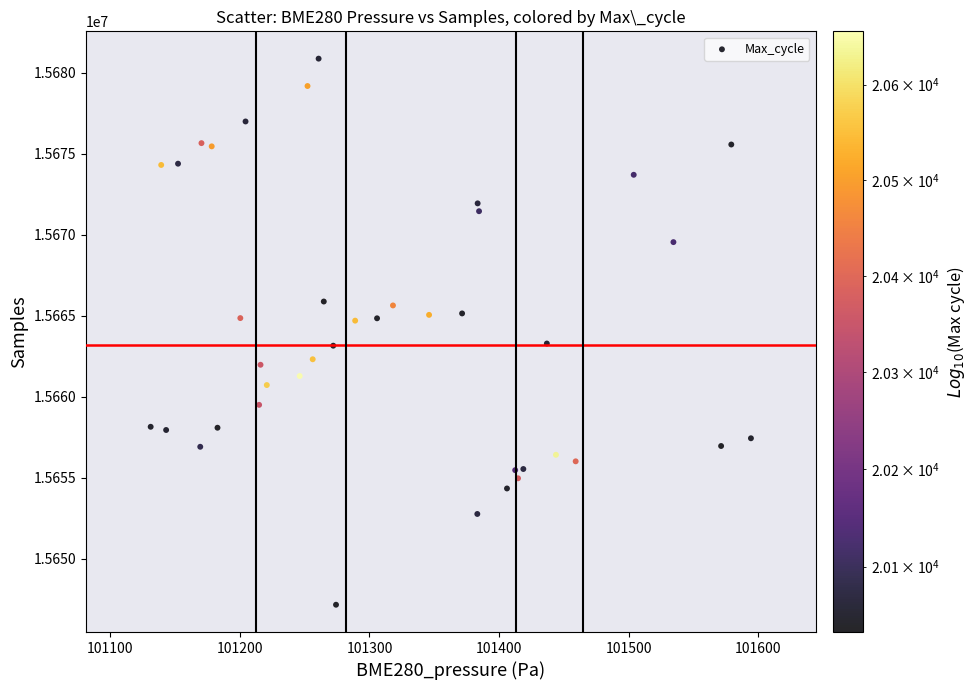

What is the range of Y values (max minus min)?

33706